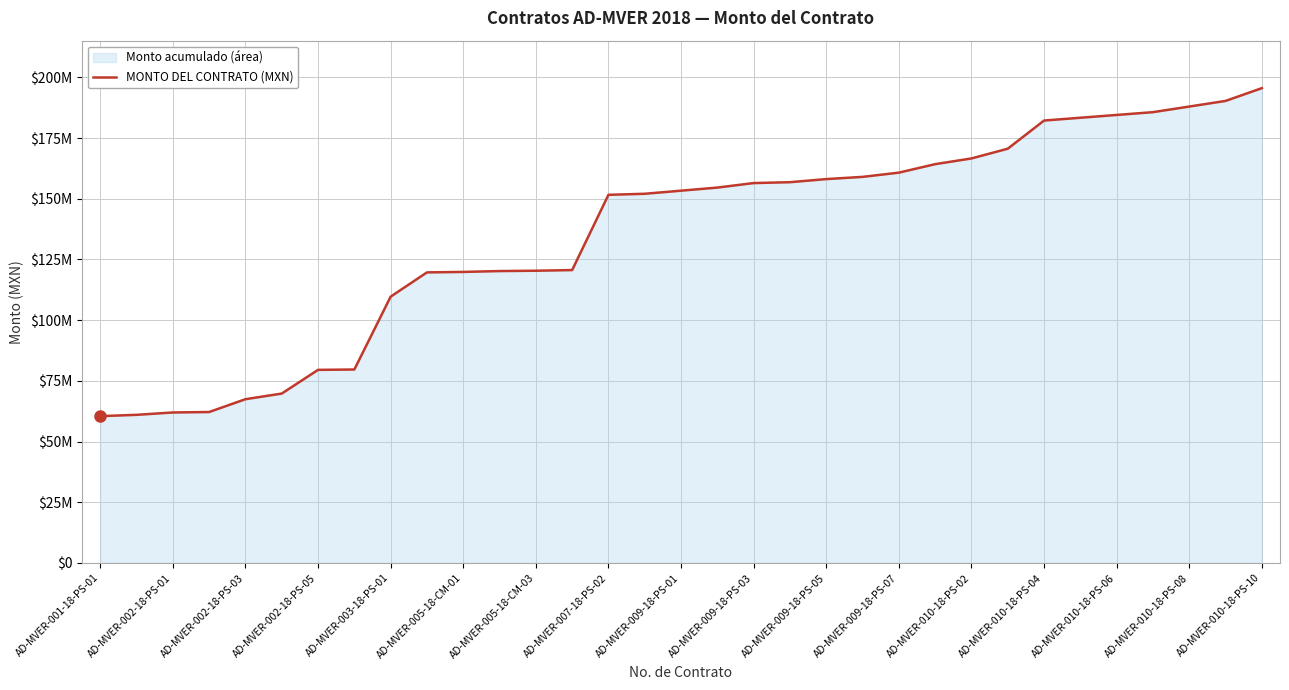

Count the number of values greater than 153340847.

17